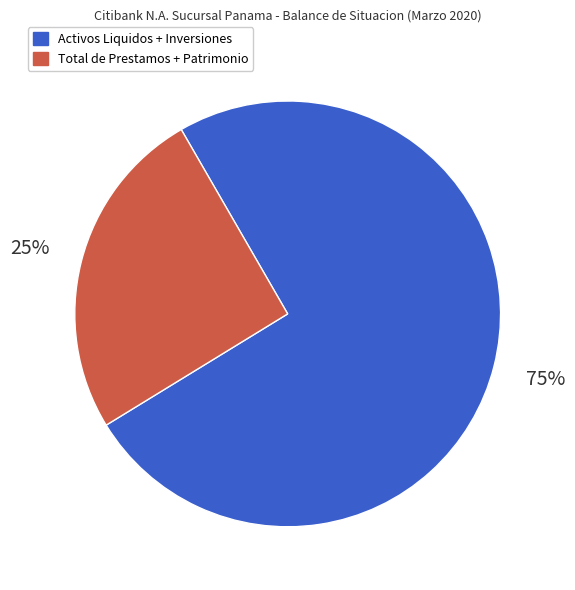

Which category has the smallest portion of the pie?

Total de Prestamos + Patrimonio